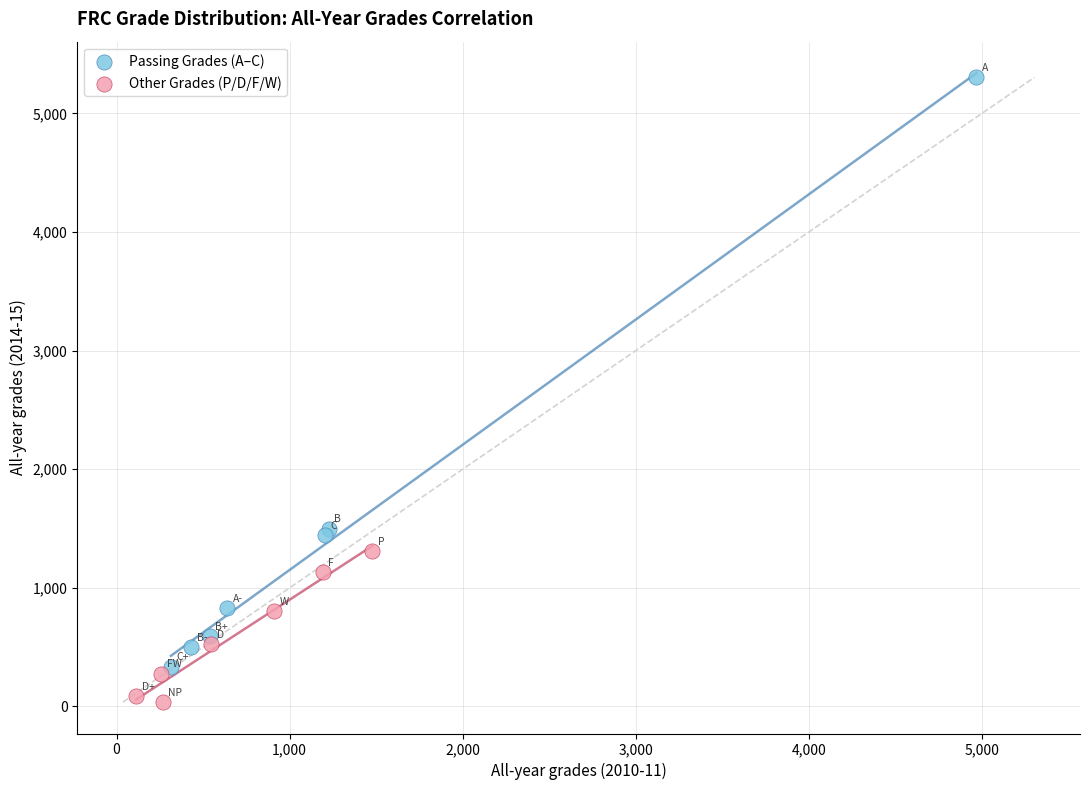

Which series has the widest spread of Y values?

Passing Grades (A–C)